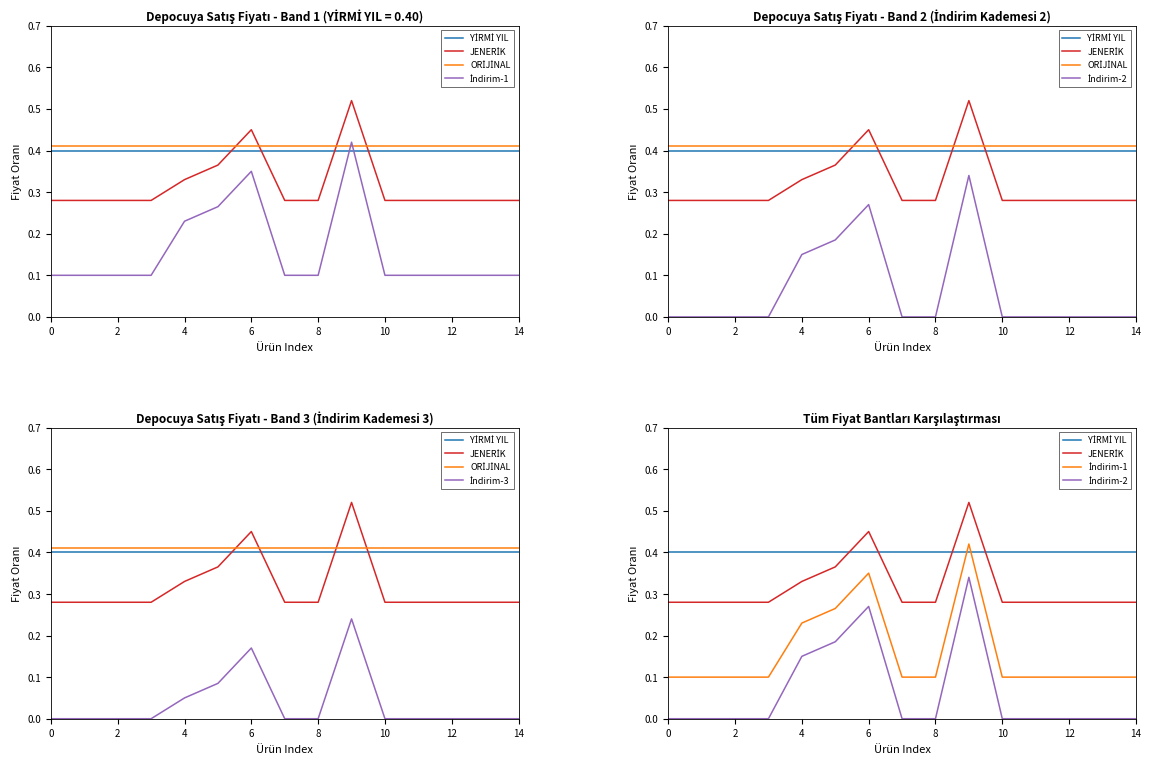

Which category has the highest value across all series?

9